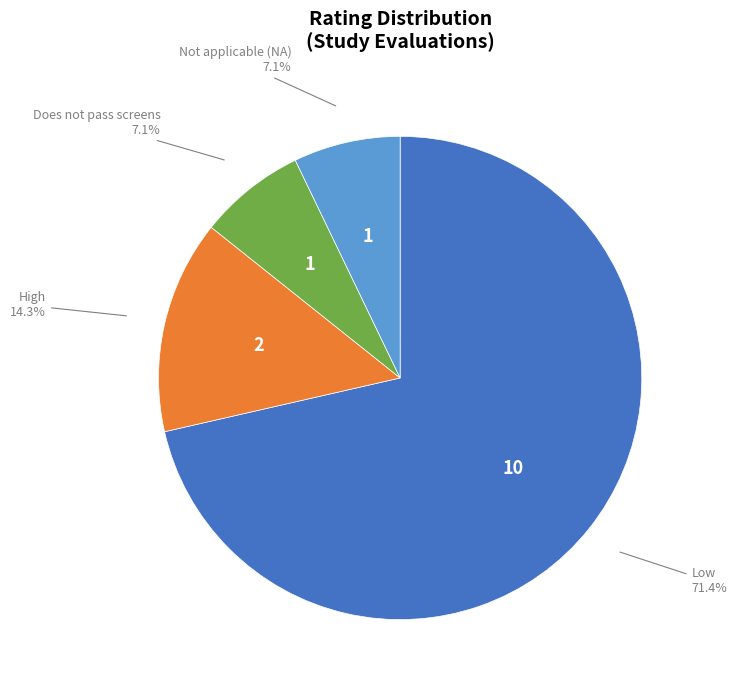

What is the largest slice in the pie chart?

Low